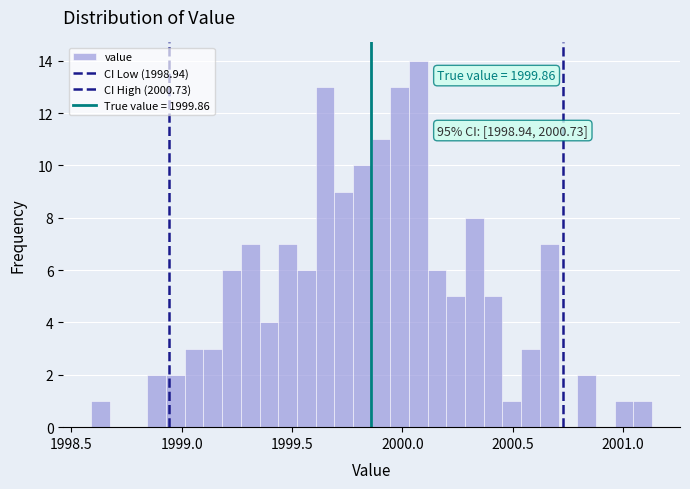

Around what value on the x-axis is the tallest bar? Give the approximate position of its centre, as read against the axis.

2000.05